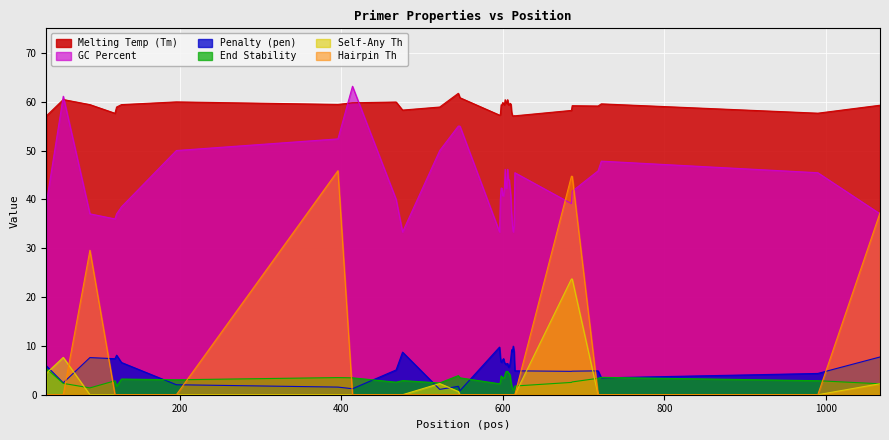

How many positive values does the PRIMER_LEFT_0_HAIRPIN_TH series have?

5